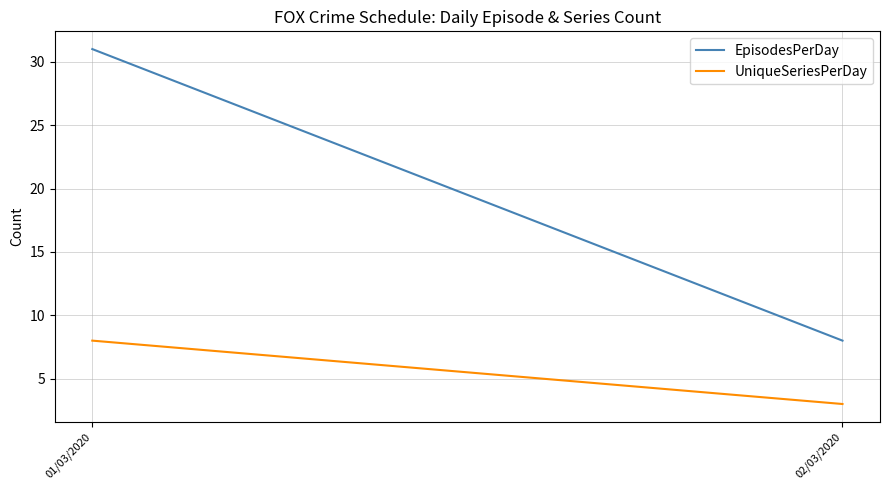

Reading left to right, transcribe all the data shown in this chart.

EpisodesPerDay: 01/03/2020=31	02/03/2020=8
UniqueSeriesPerDay: 01/03/2020=8	02/03/2020=3